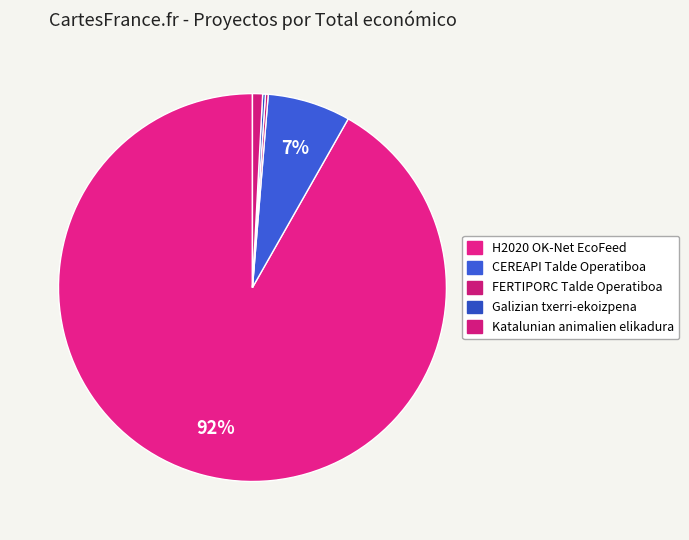

How many segments does this pie chart have?

5